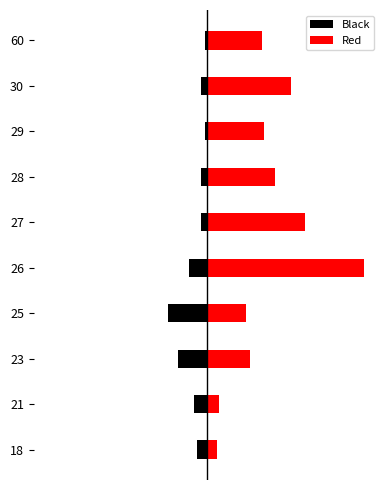

How many data points does each series have?

10